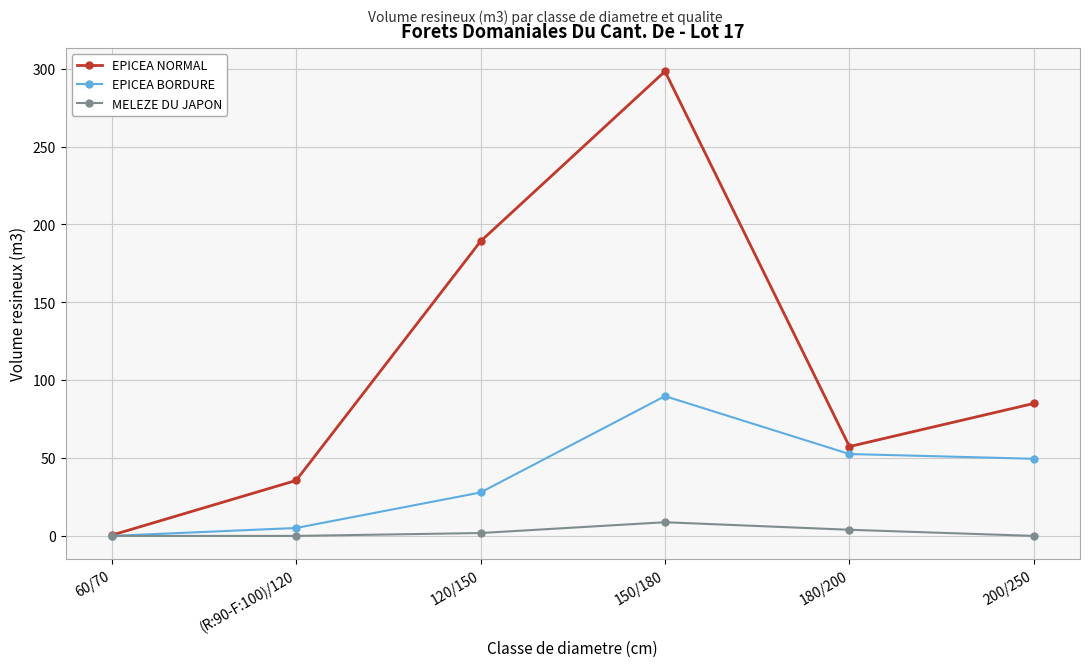

Which label corresponds to the largest value in the chart?

150/180